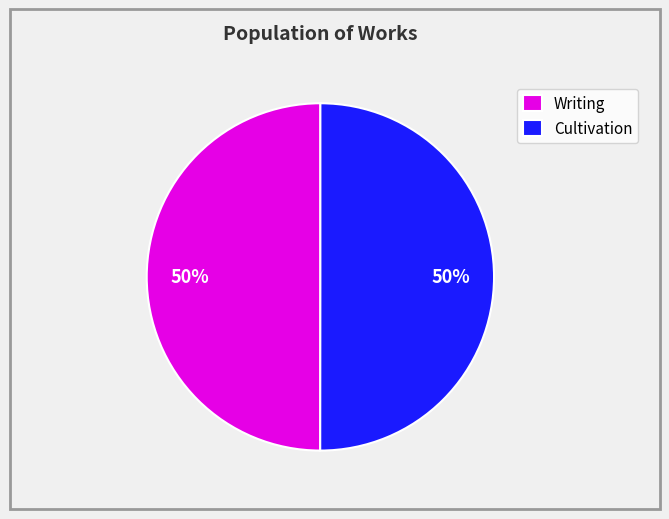

The Cultivation slice represents 65% of the pie. True or false?

False